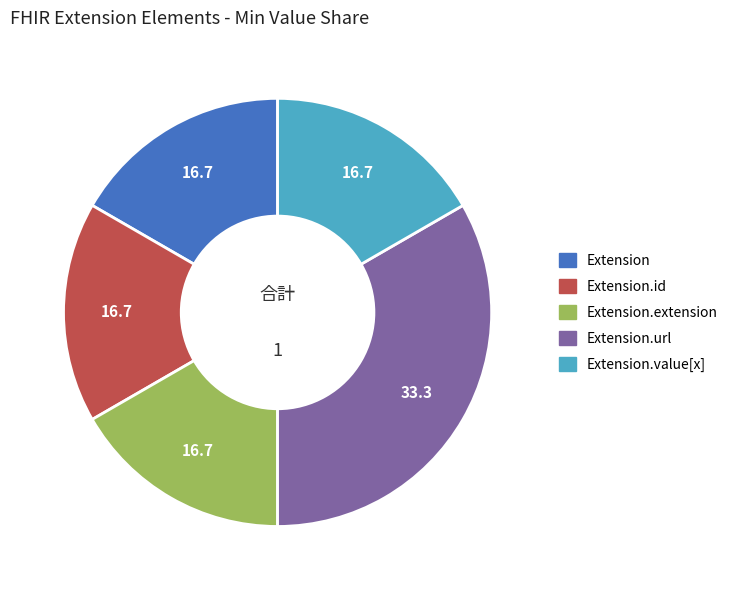

The Extension.url slice represents 19% of the pie. True or false?

False